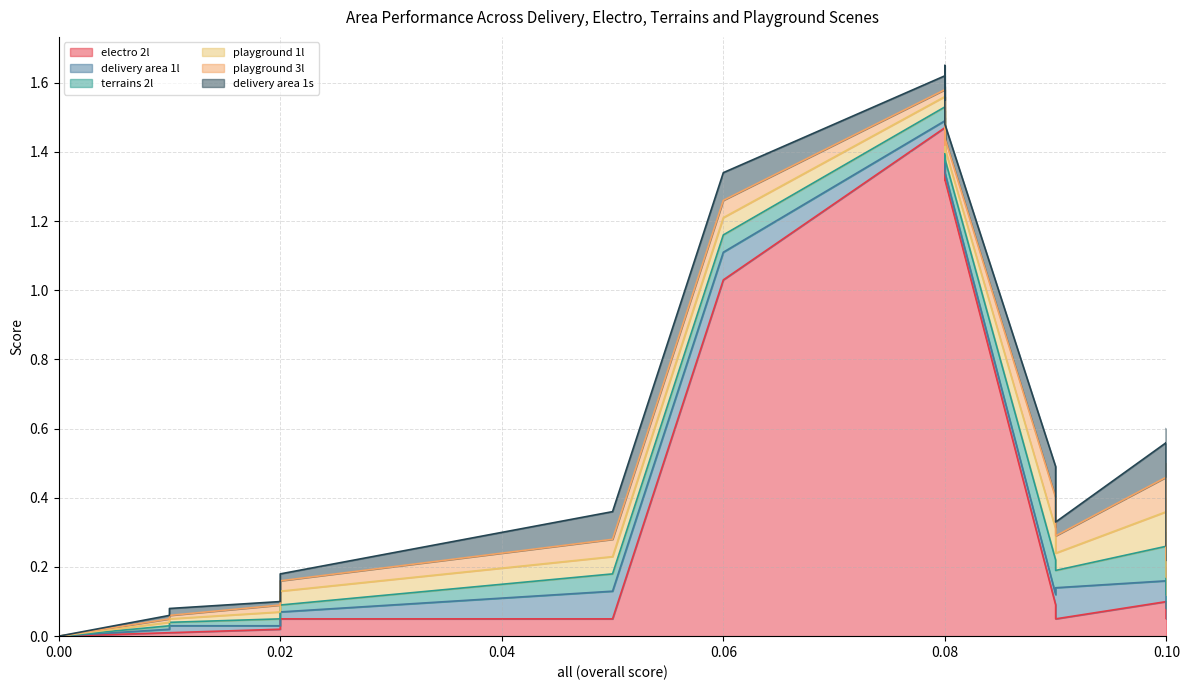

Which series has the largest range (max minus min)?

electro 2l